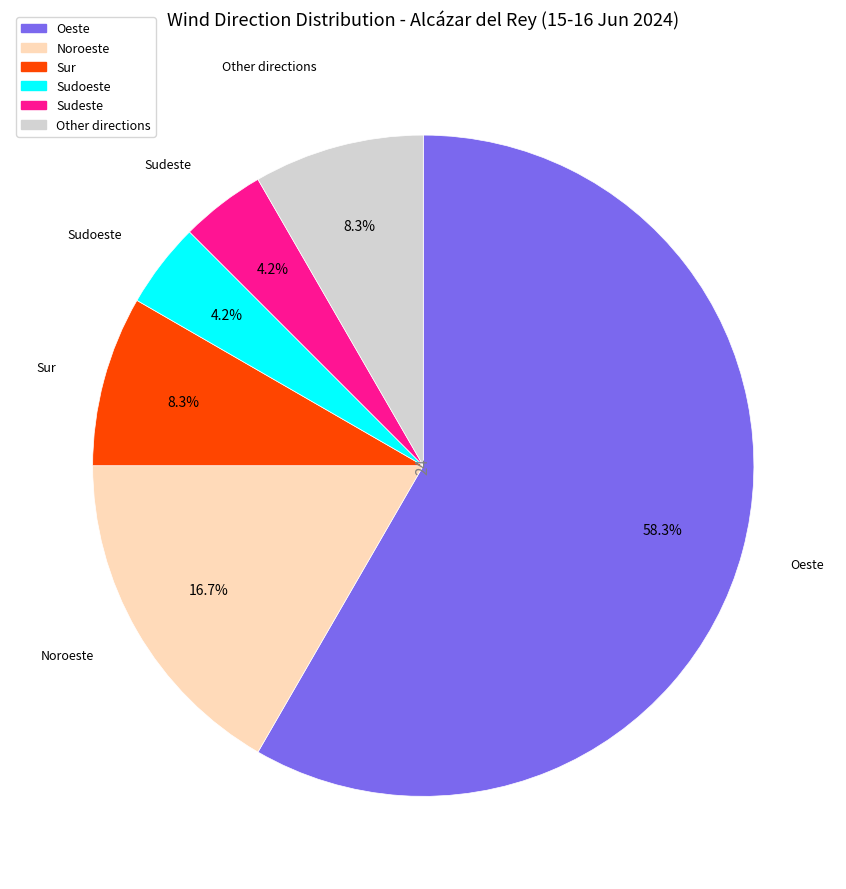

Is there a majority slice in this chart?

Yes